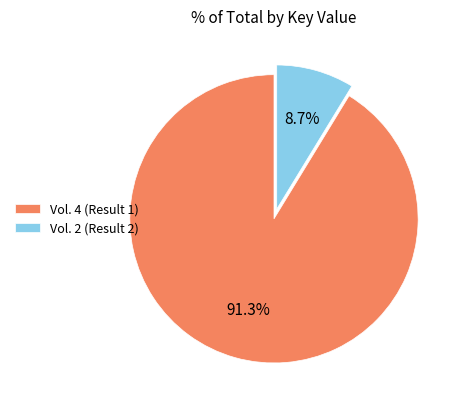

What percentage is the Vol. 2 (Result 2) slice, to the nearest percent?

9%